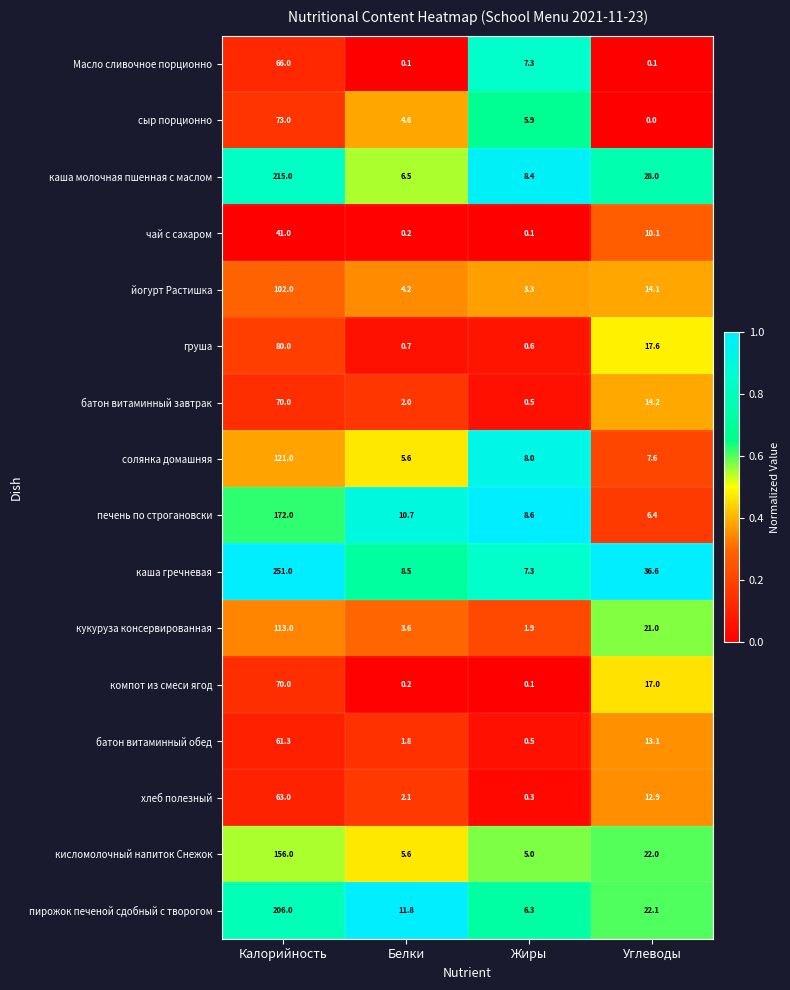

Which label corresponds to the smallest value in the chart?

Углеводы